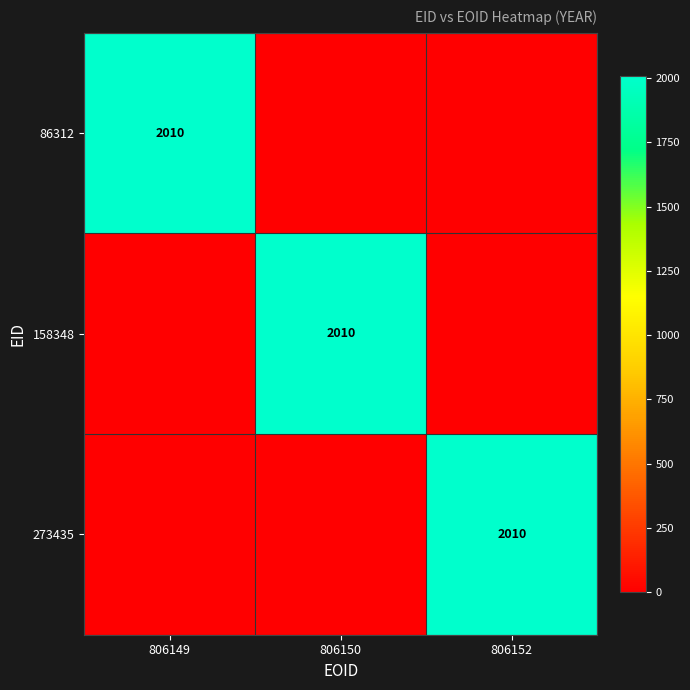

Which has a higher value, 806149 or 806150?

806149